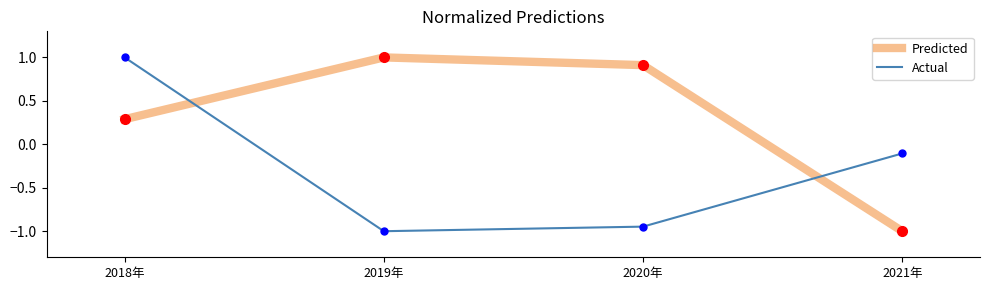

At which category is the sum across all series the highest?

2018年